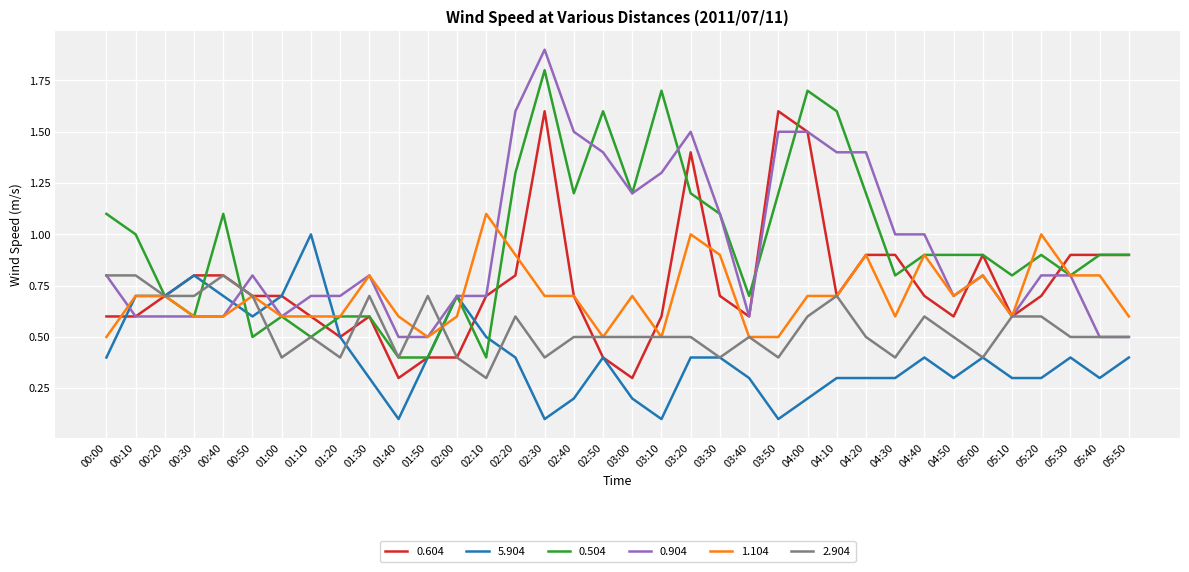

What is the spread (max minus min) of values at 00:50?

0.3